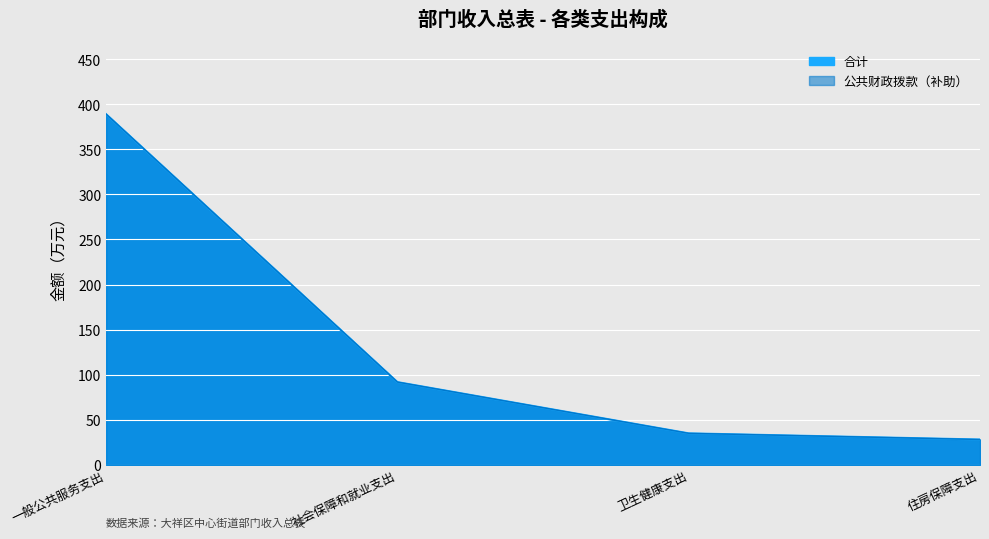

Rank the categories by 公共财政拨款（补助） value from highest to lowest.

一般公共服务支出, 社会保障和就业支出, 卫生健康支出, 住房保障支出